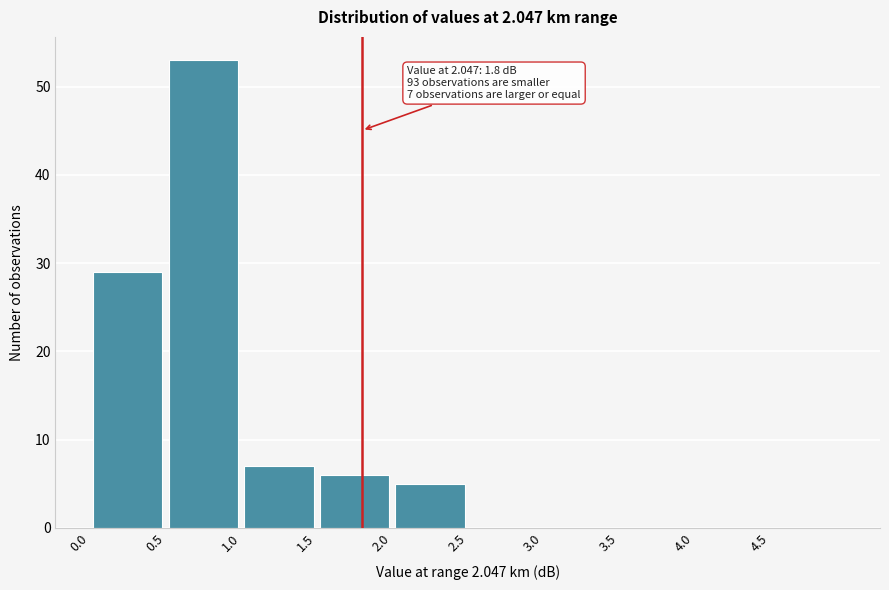

Which range on the x-axis has the tallest bar?

0.5 to 1.0